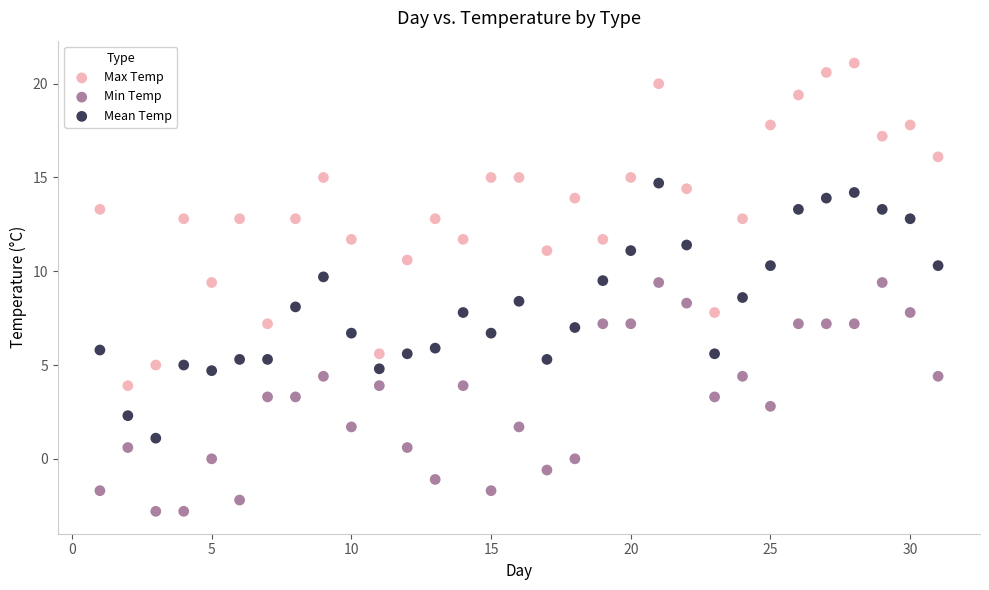

Across all data points, what is the range of Y values (max minus min)?

23.9